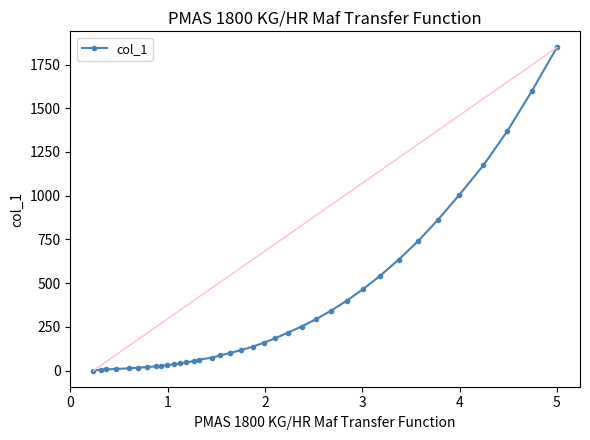

What is the difference between the second highest and minimum values?

1596.0